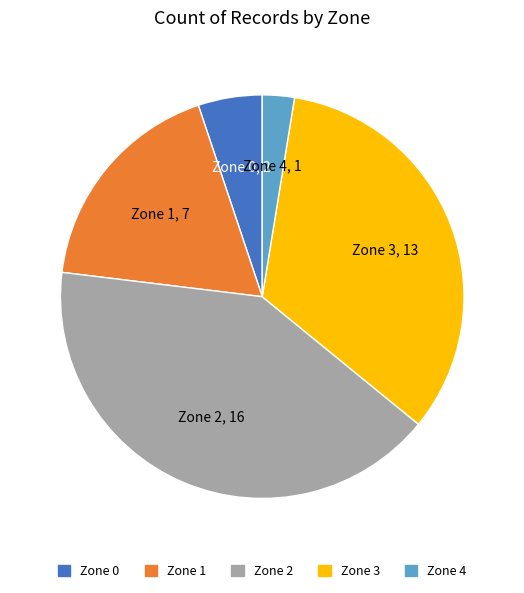

Do Zone 1 and Zone 3 together represent more than half of the pie?

Yes